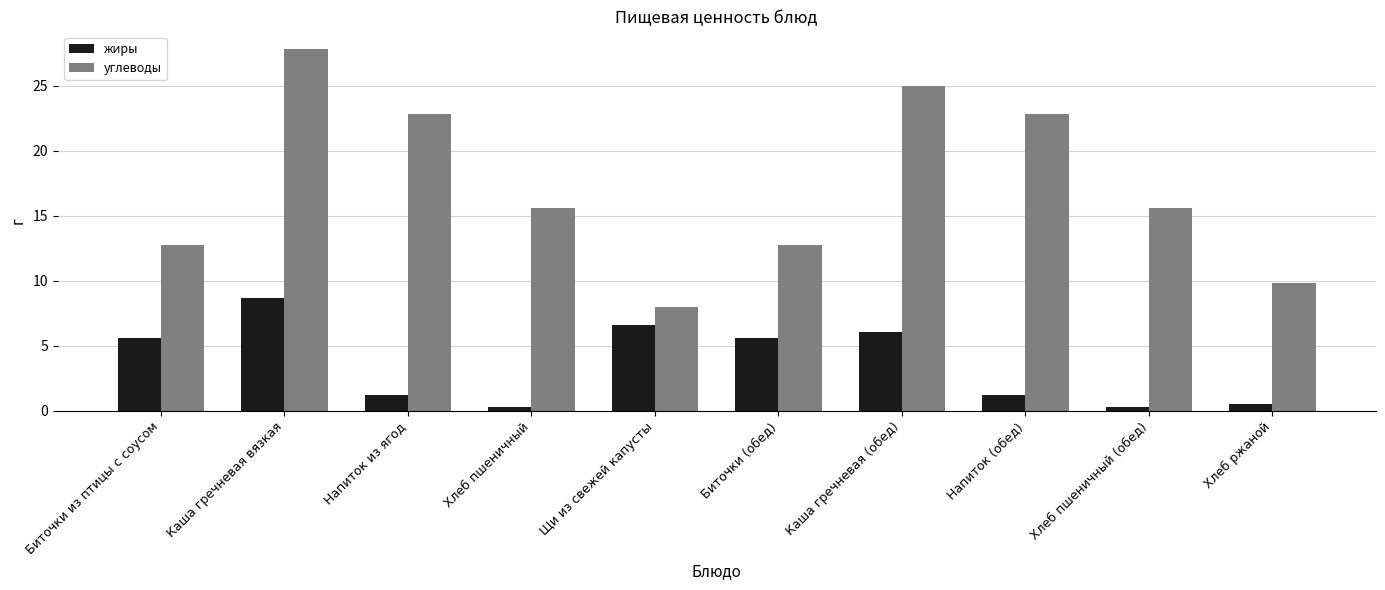

Rank the series at Хлеб пшеничный from lowest to highest value.

жиры, углеводы